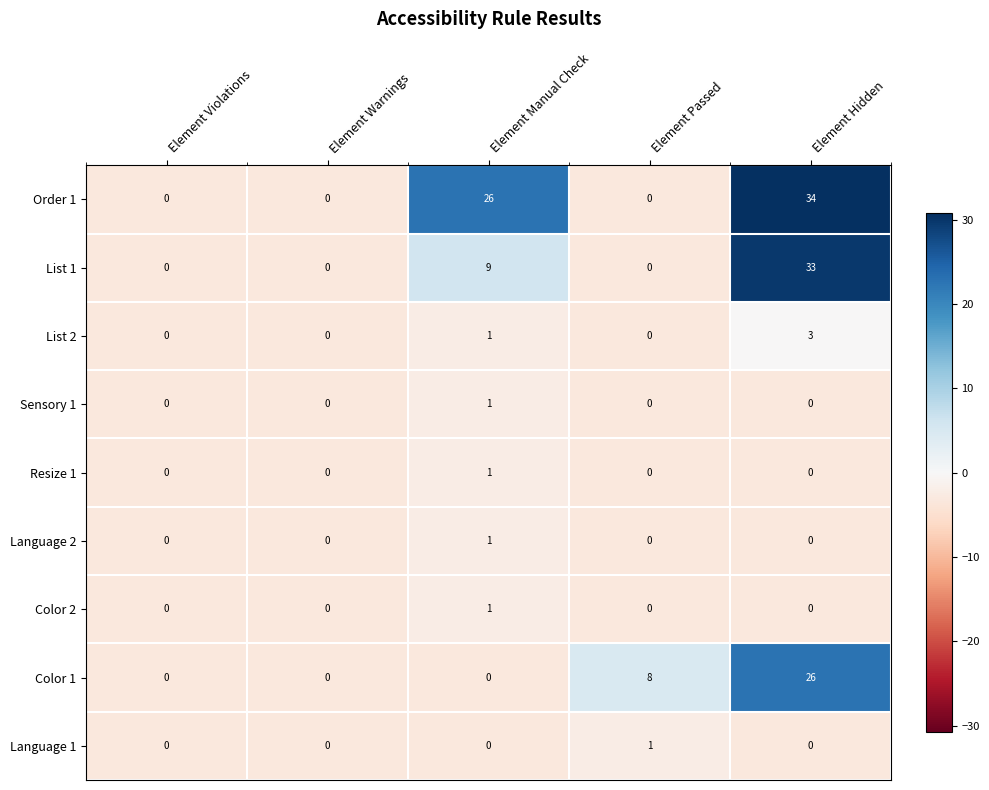

At which label does Language 2 reach its peak?

Element Manual Check